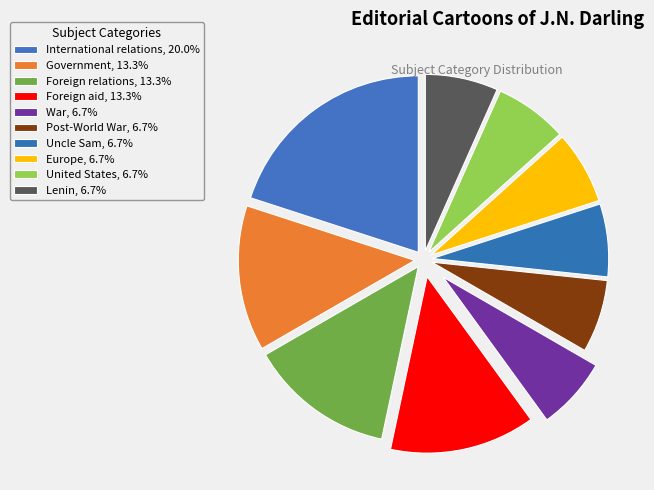

Which category has the biggest portion of the pie?

International relations